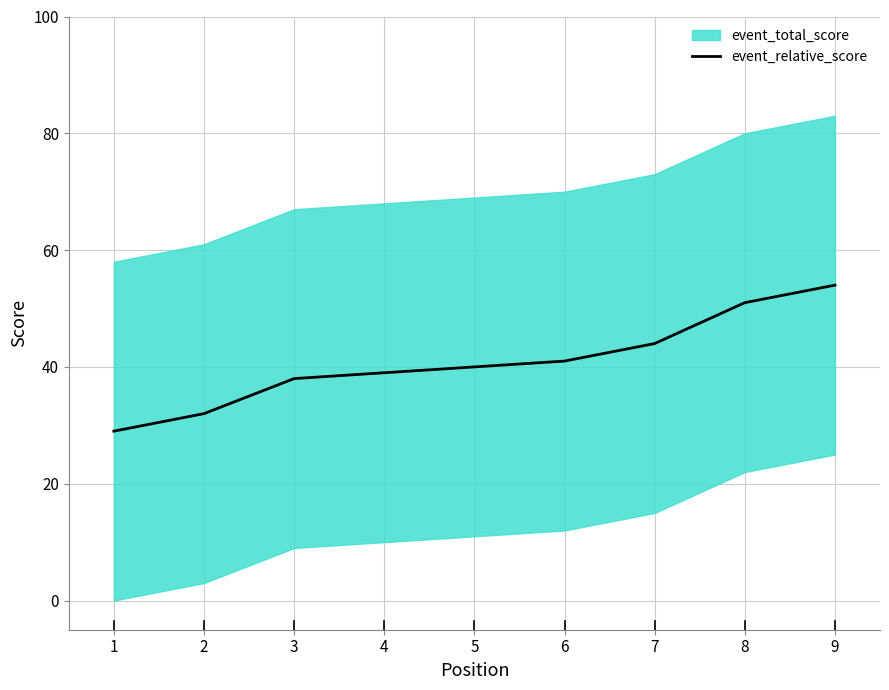

Does the chart display data point markers on the line(s)?

No